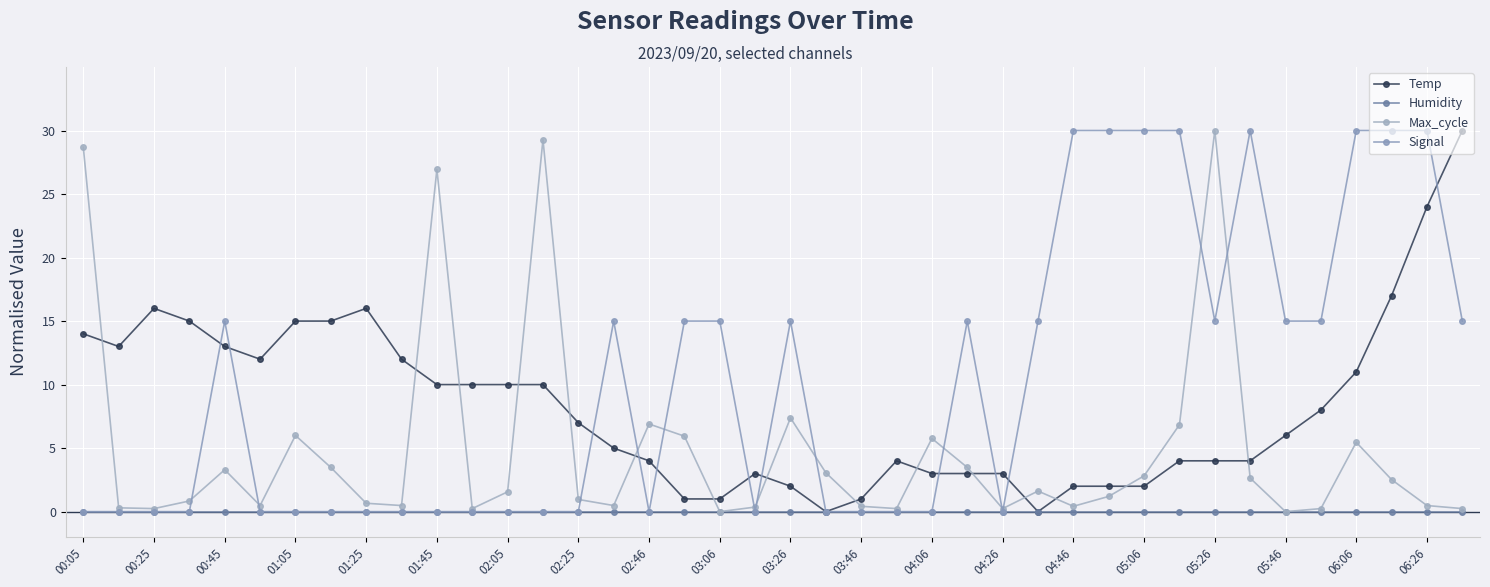

What is the greatest value displayed?

30.0